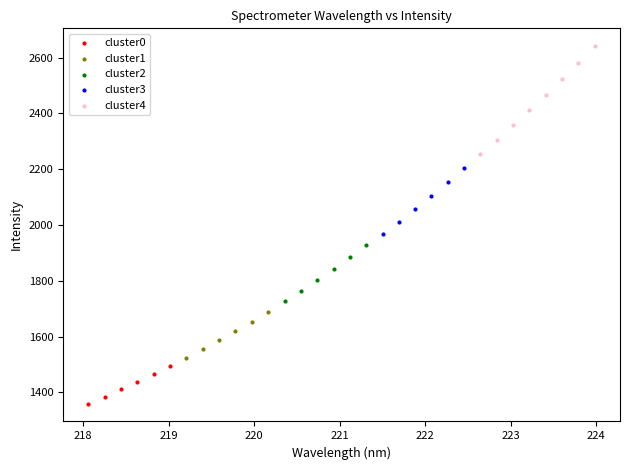

What are all the series names shown in the legend?

cluster0, cluster1, cluster2, cluster3, cluster4